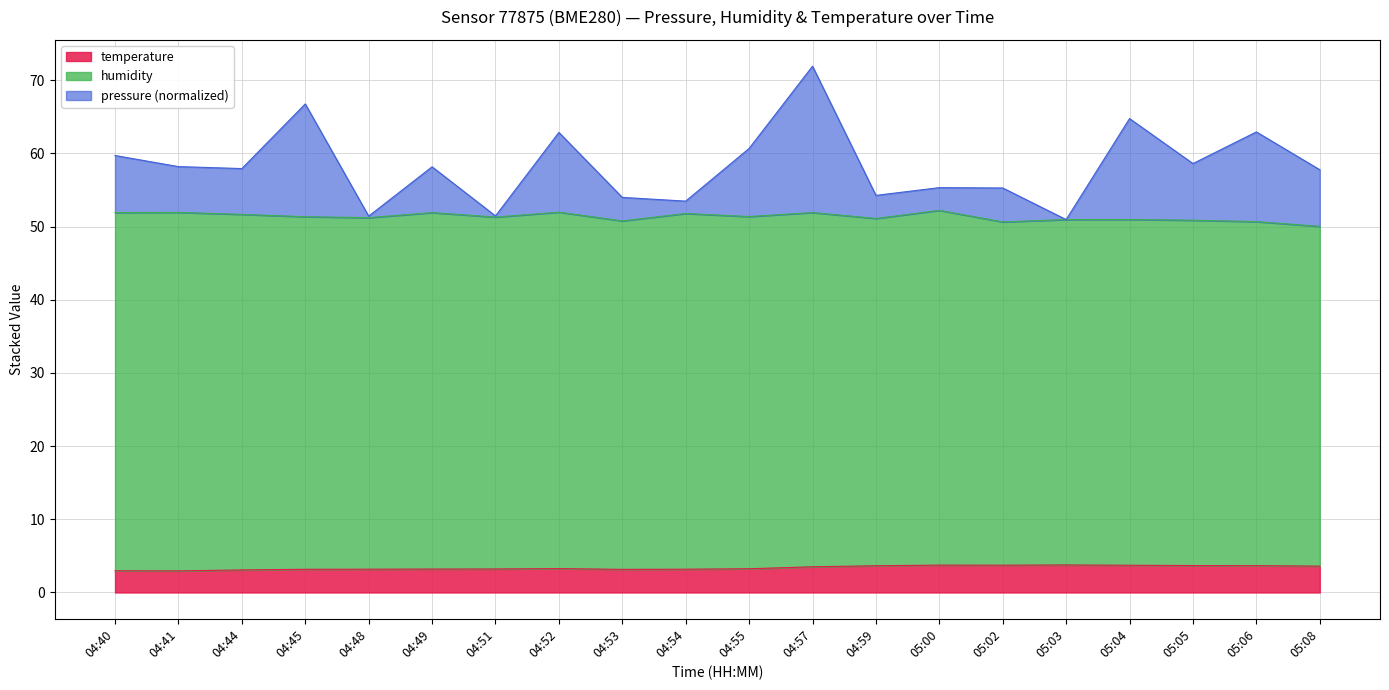

What is the total value across all series at 05:02?

55.3